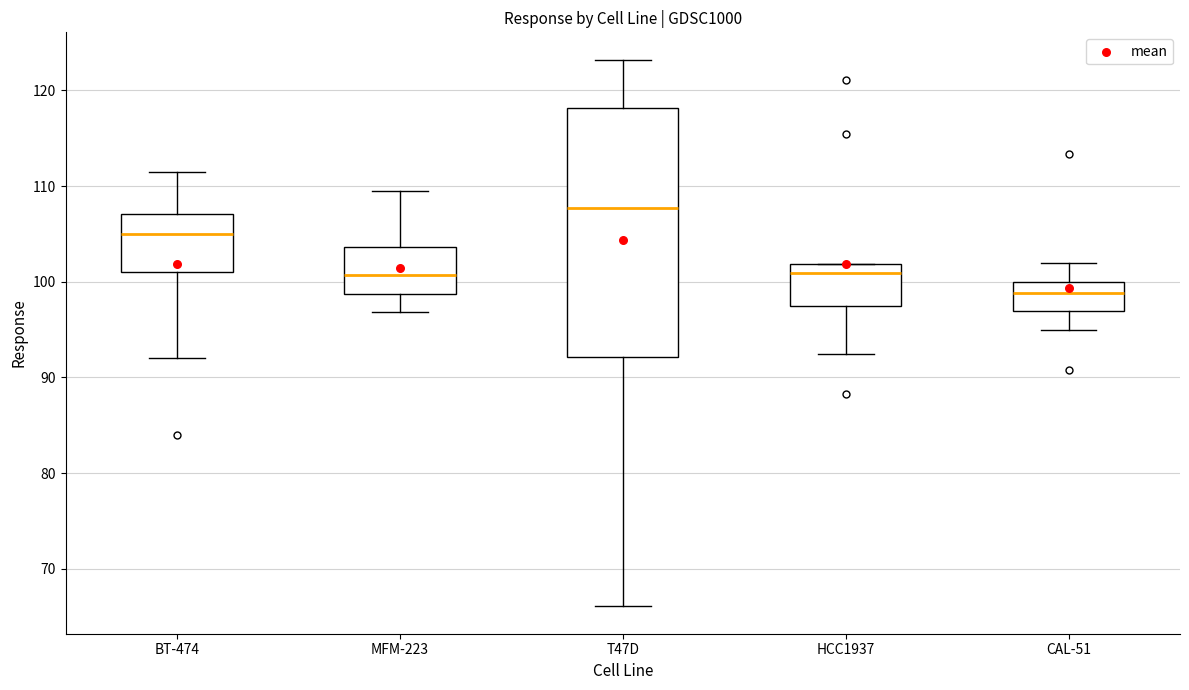

Which box's median line is the highest?

T47D